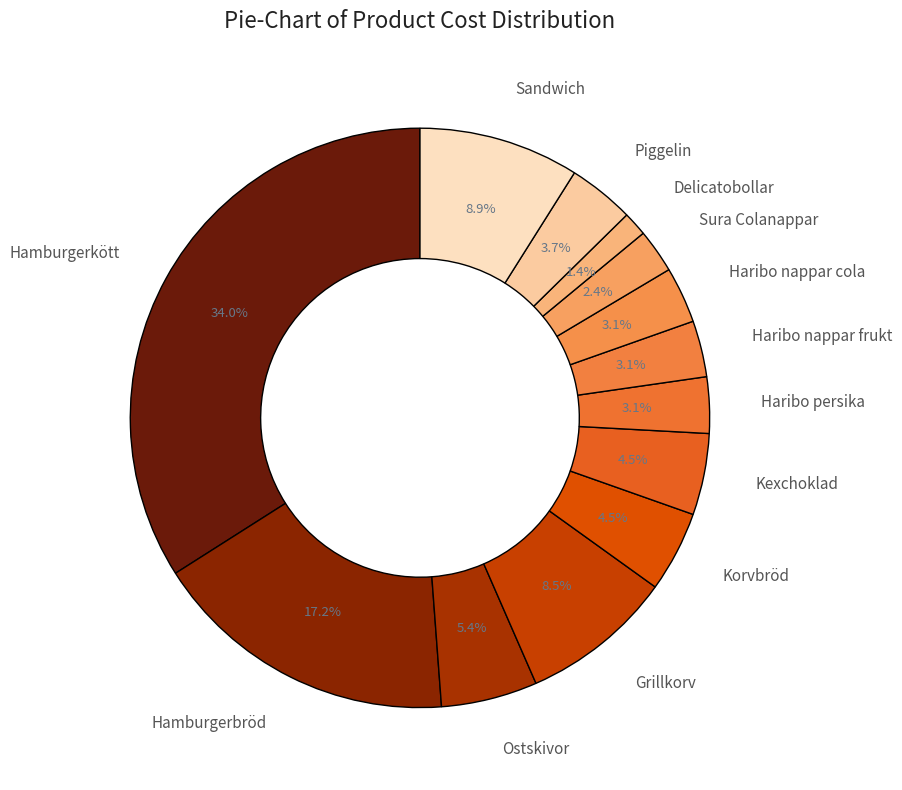

Is it true that Haribo nappar cola is 3% of the pie?

True